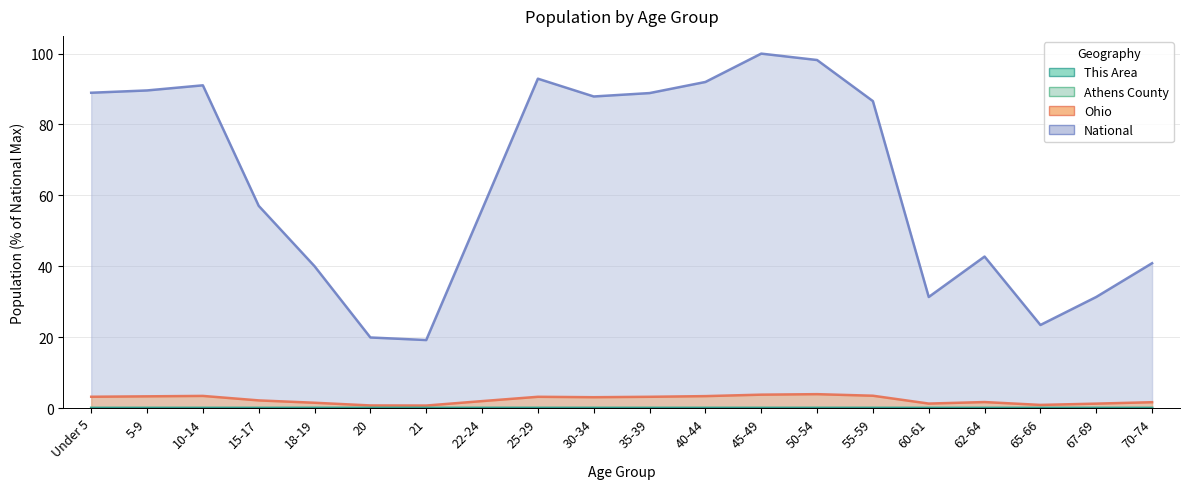

What is the difference between the Ohio values at 10-14 and 20?

2.7